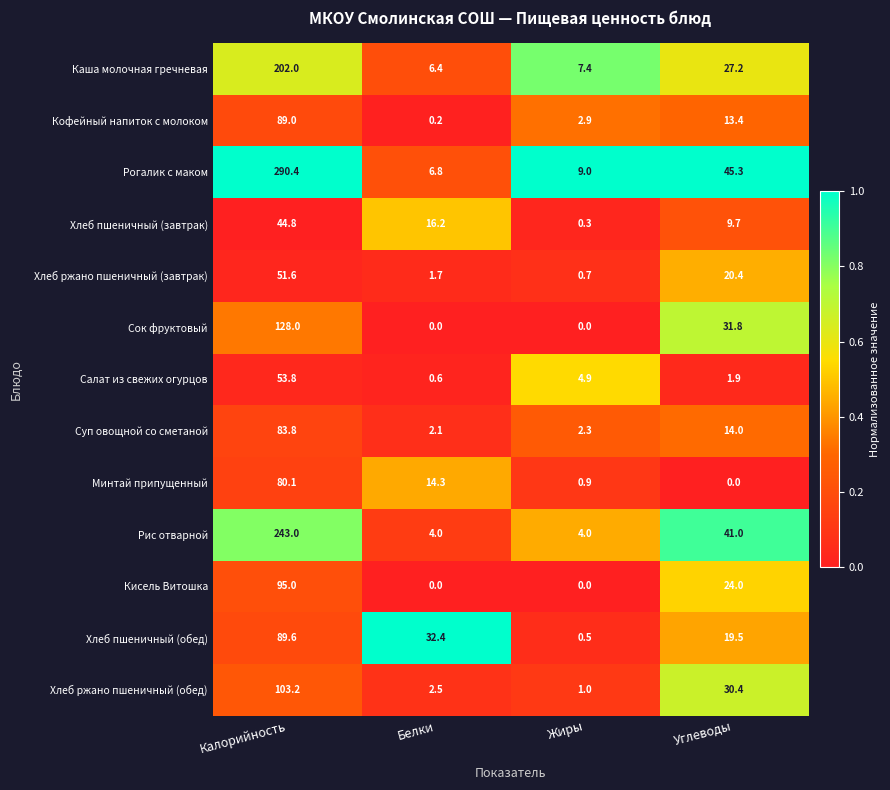

Between Калорийность and Белки, which series saw the biggest shift?

Рогалик с маком